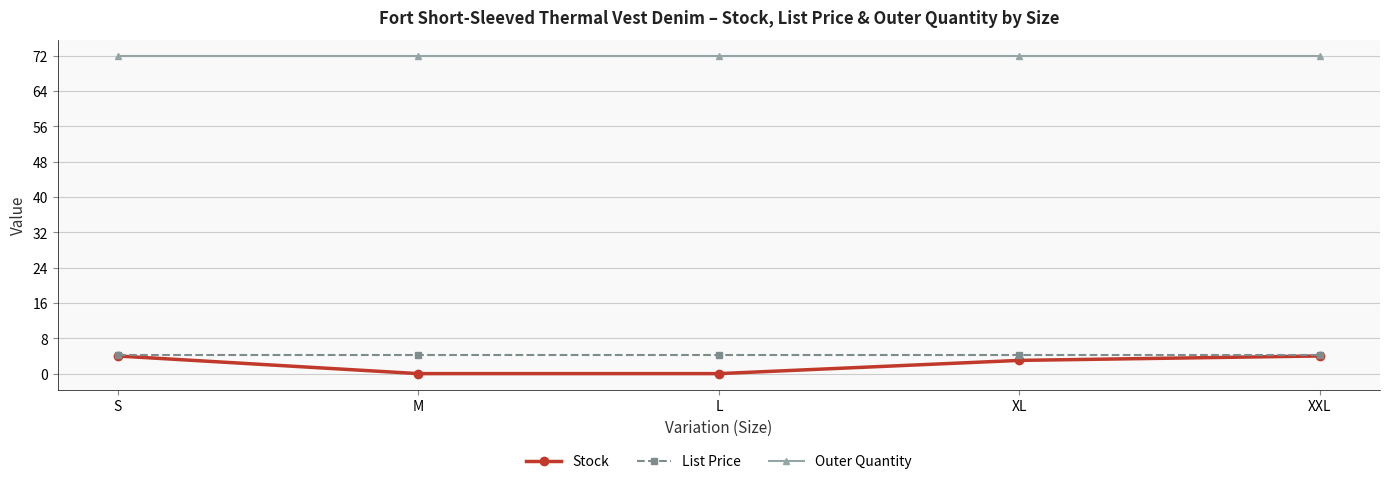

Is it true that Outer Quantity equals 72.0 at S?

True